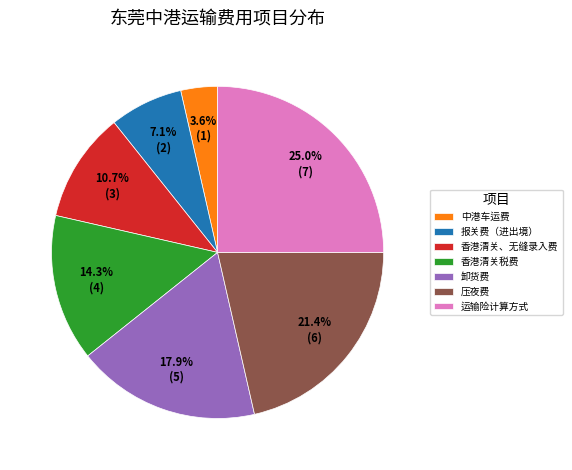

Count the number of slices in the pie.

7